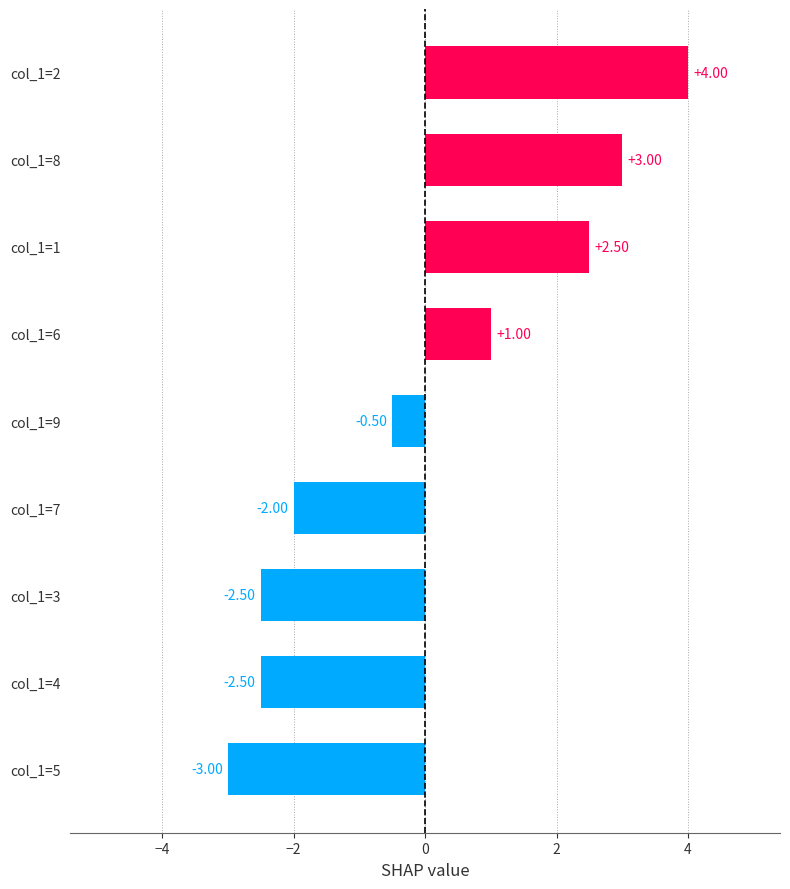

How many values are below 0?

5